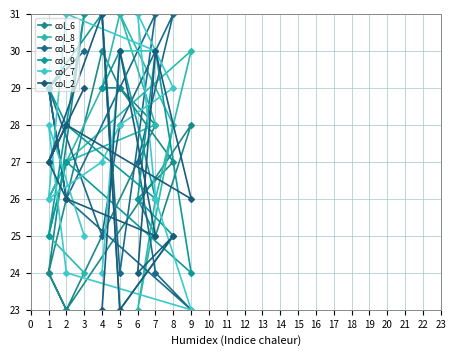

The value of col_9 at 6 is 26. True or false?

True